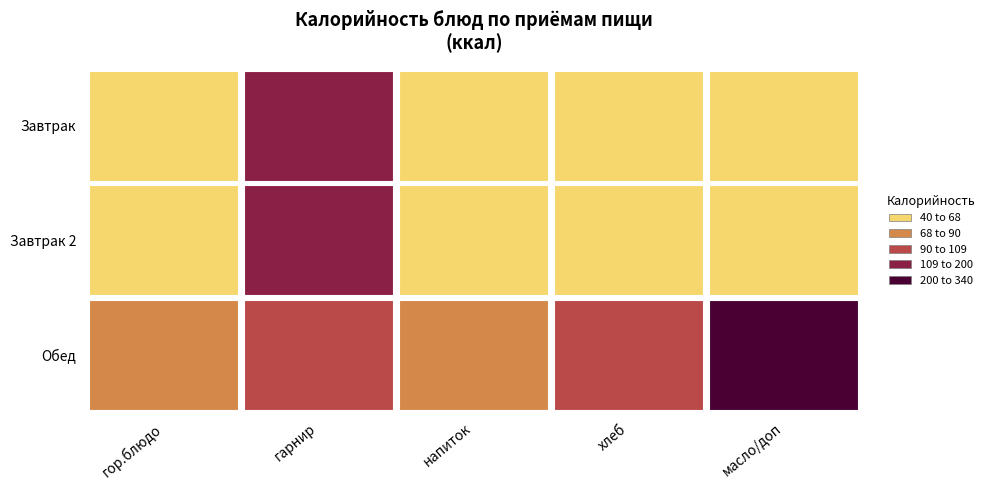

The Завтрак 2 series shows 10.6 at 0. True or false?

False